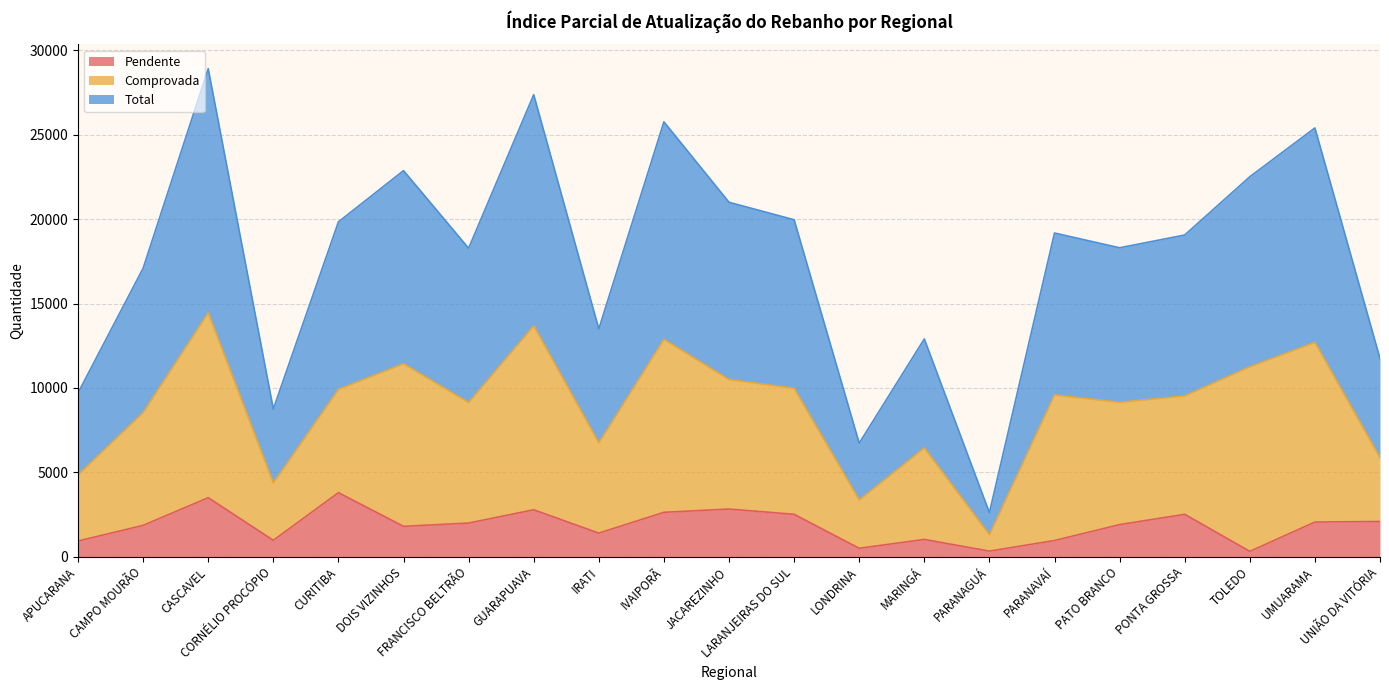

The Pendente series shows 465 at MARINGÁ. True or false?

False